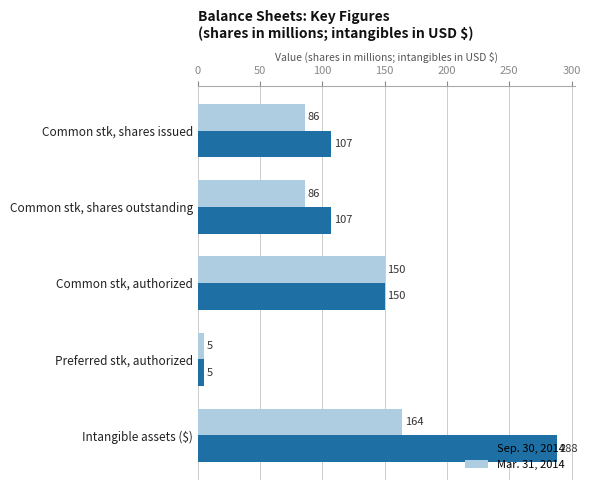

Rank the series by their average value, from lowest to highest.

Mar. 31, 2014, Sep. 30, 2014